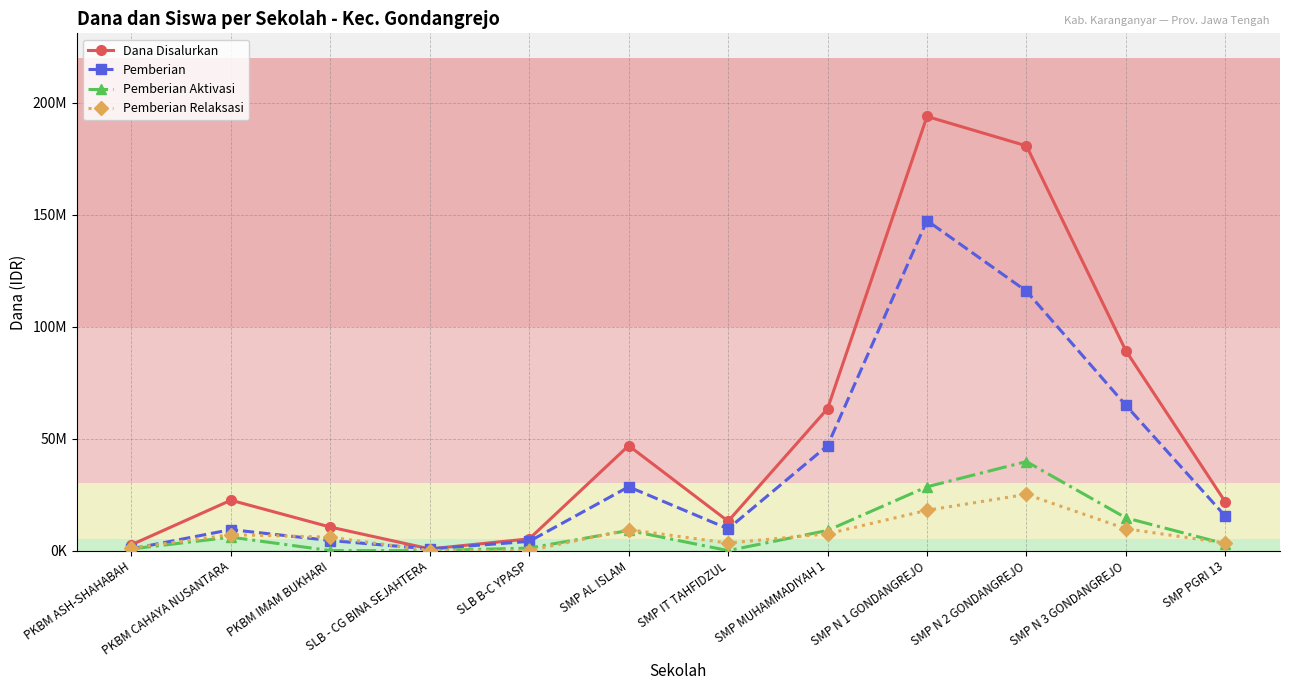

Reading left to right, transcribe all the data shown in this chart.

Dana Disalurkan: 2625000	22500000	10500000	750000	5250000	46875000	13125000	63375000	193875000	180750000	89250000	21750000
Pemberian: 750000	9375000	4500000	750000	4125000	28500000	9750000	46875000	147375000	115875000	64875000	15375000
Pemberian Aktivasi: 750000	6000000	0	0	1125000	9000000	0	9000000	28500000	39750000	14625000	3000000
Pemberian Relaksasi: 1125000	7125000	6000000	0	0	9375000	3375000	7500000	18000000	25125000	9750000	3375000